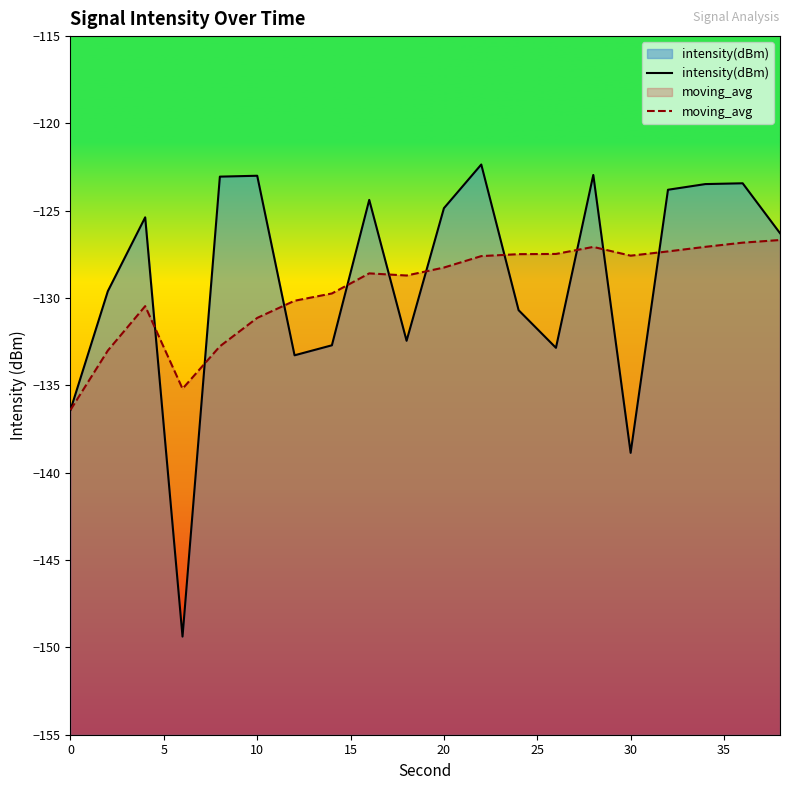

List the series in order of their peak value, lowest first.

moving_avg, intensity(dBm)